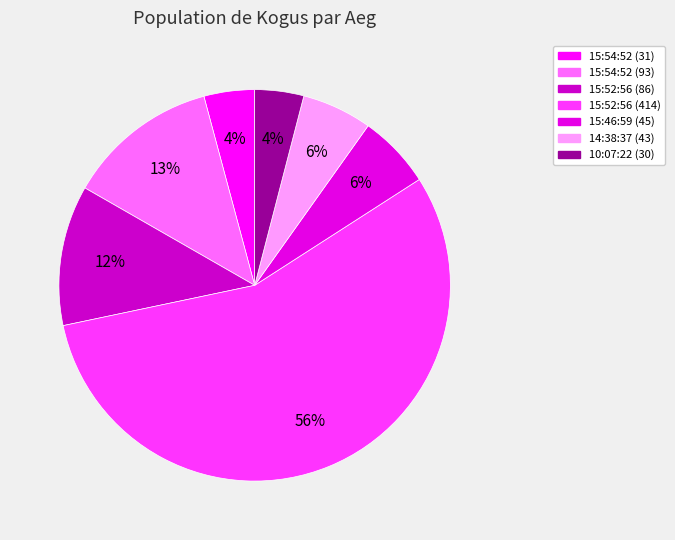

How many slices are in this pie chart?

7